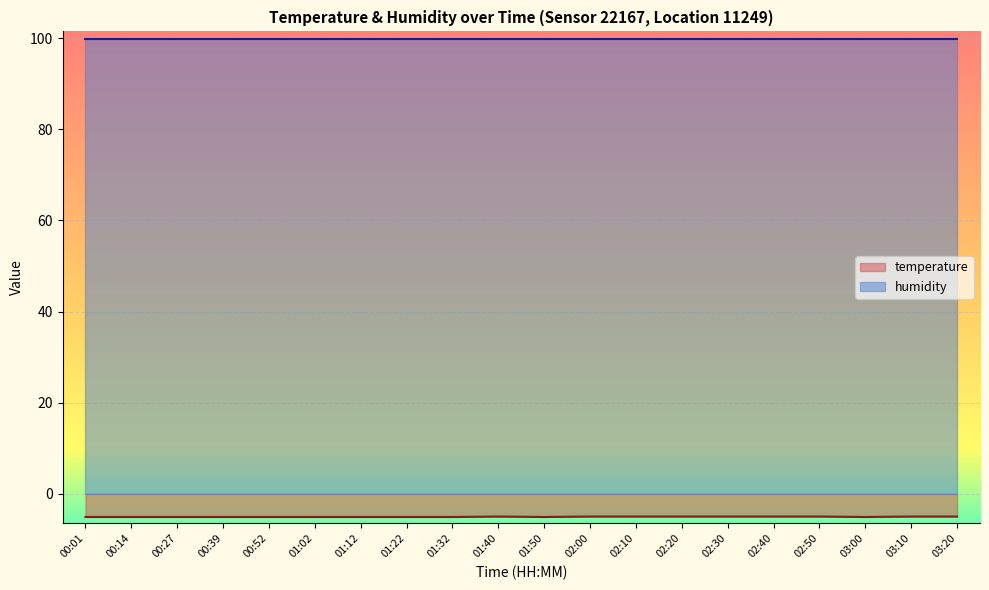

The chart shows a value of -1.9 at 02:20. True or false?

False